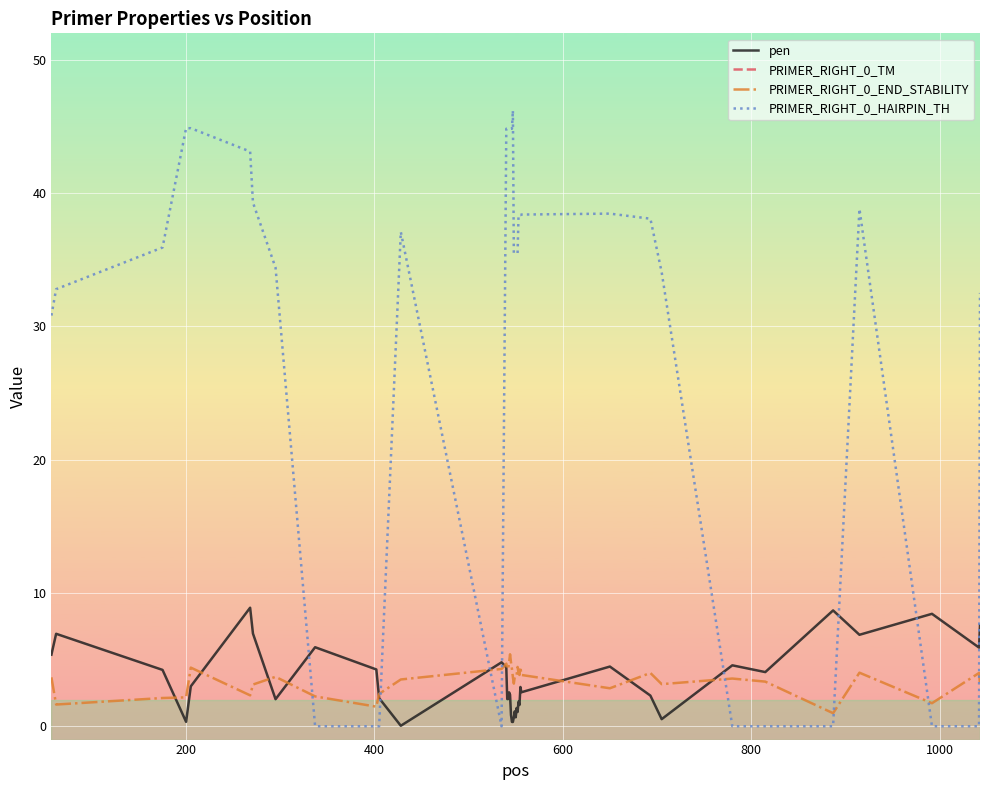

What is the sum of all pen values?

137.1